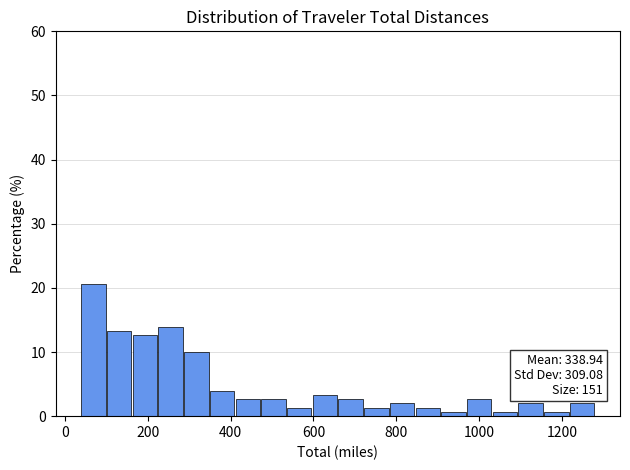

Read against the x-axis, roughly where is the centre of the tallest bar?

60